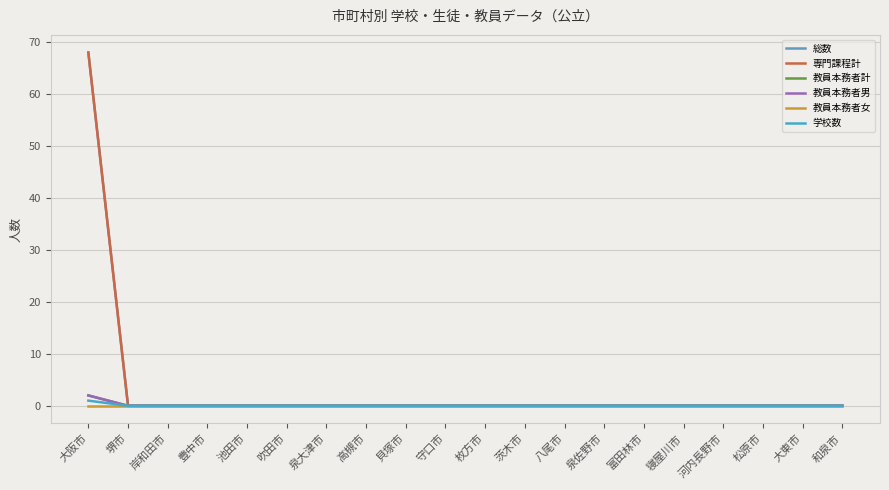

How many lines are shown in the chart?

6